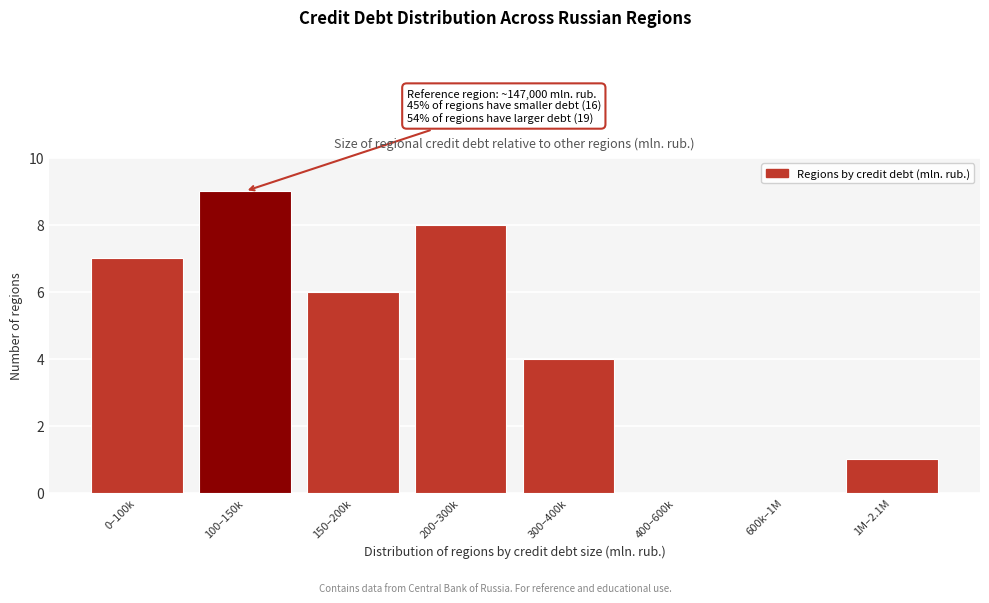

Reading right to left, extract all data points from this chart.

1M–2.1M=1	600k–1M=0	400–600k=0	300–400k=4	200–300k=8	150–200k=6	100–150k=9	0–100k=7